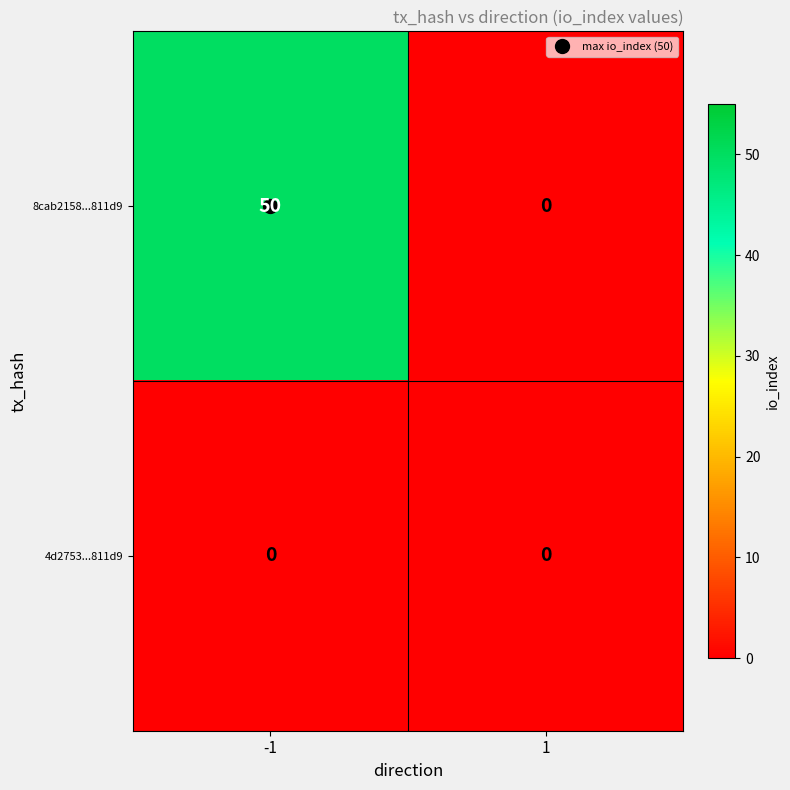

What is the sum of the 8cab2158...811d9 values at -1 and 1?

50